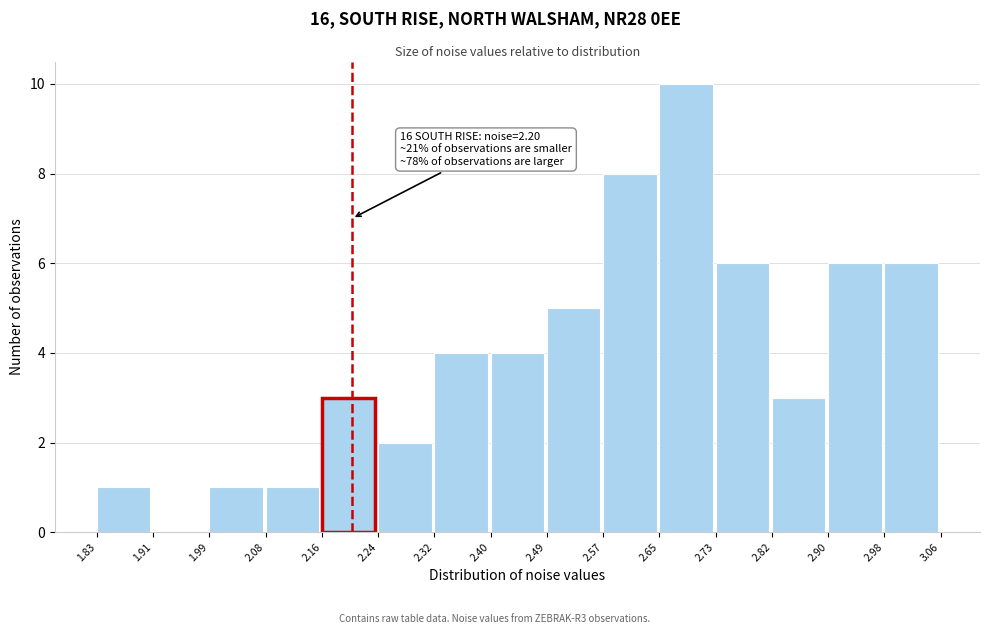

Which range on the x-axis has the tallest bar?

2.65 to 2.73